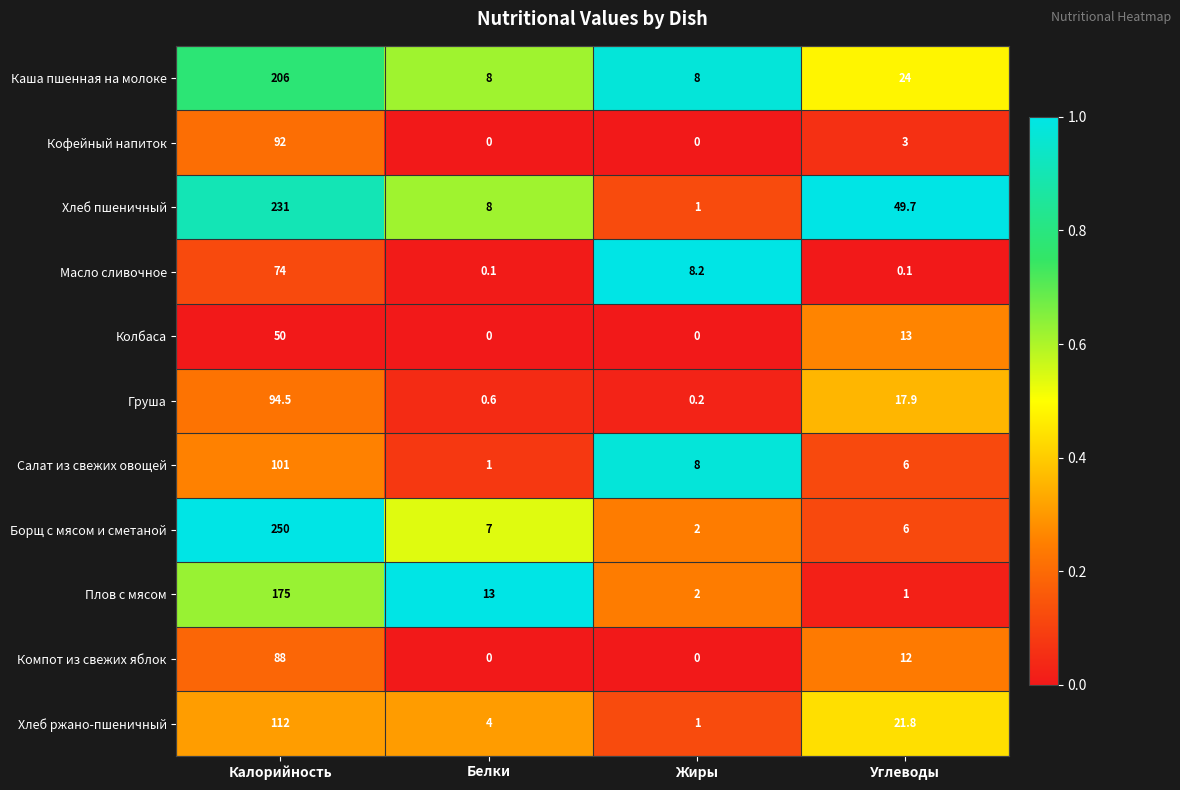

Rank the series by their maximum value, from lowest to highest.

Колбаса, Масло сливочное, Компот из свежих яблок, Кофейный напиток, Груша, Салат из свежих овощей, Хлеб ржано-пшеничный, Плов с мясом, Каша пшенная на молоке, Хлеб пшеничный, Борщ с мясом и сметаной